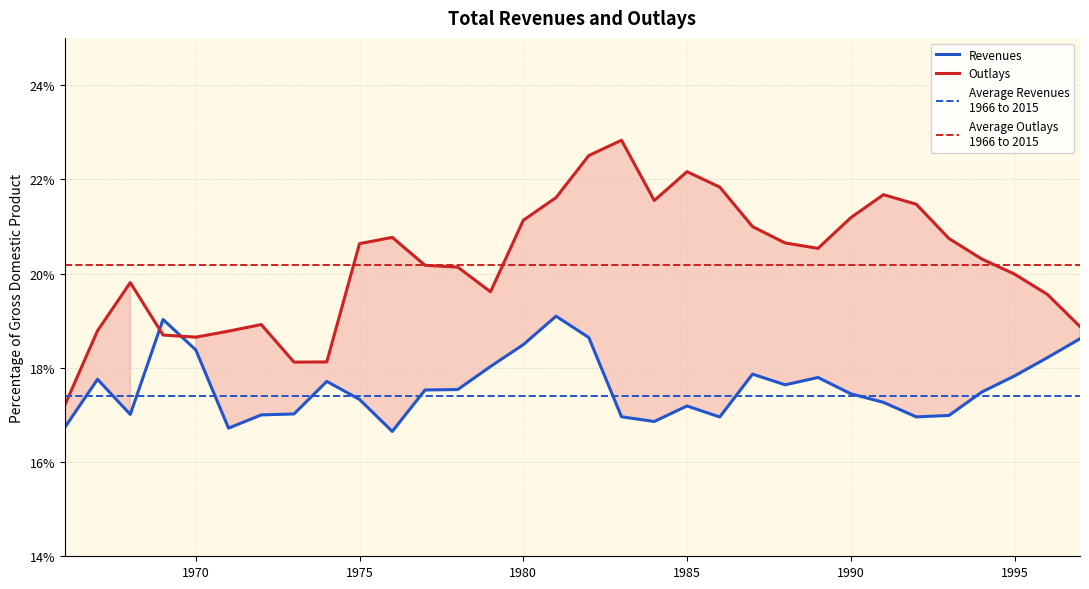

What is the difference between the highest and lowest values at 1985?

5.0